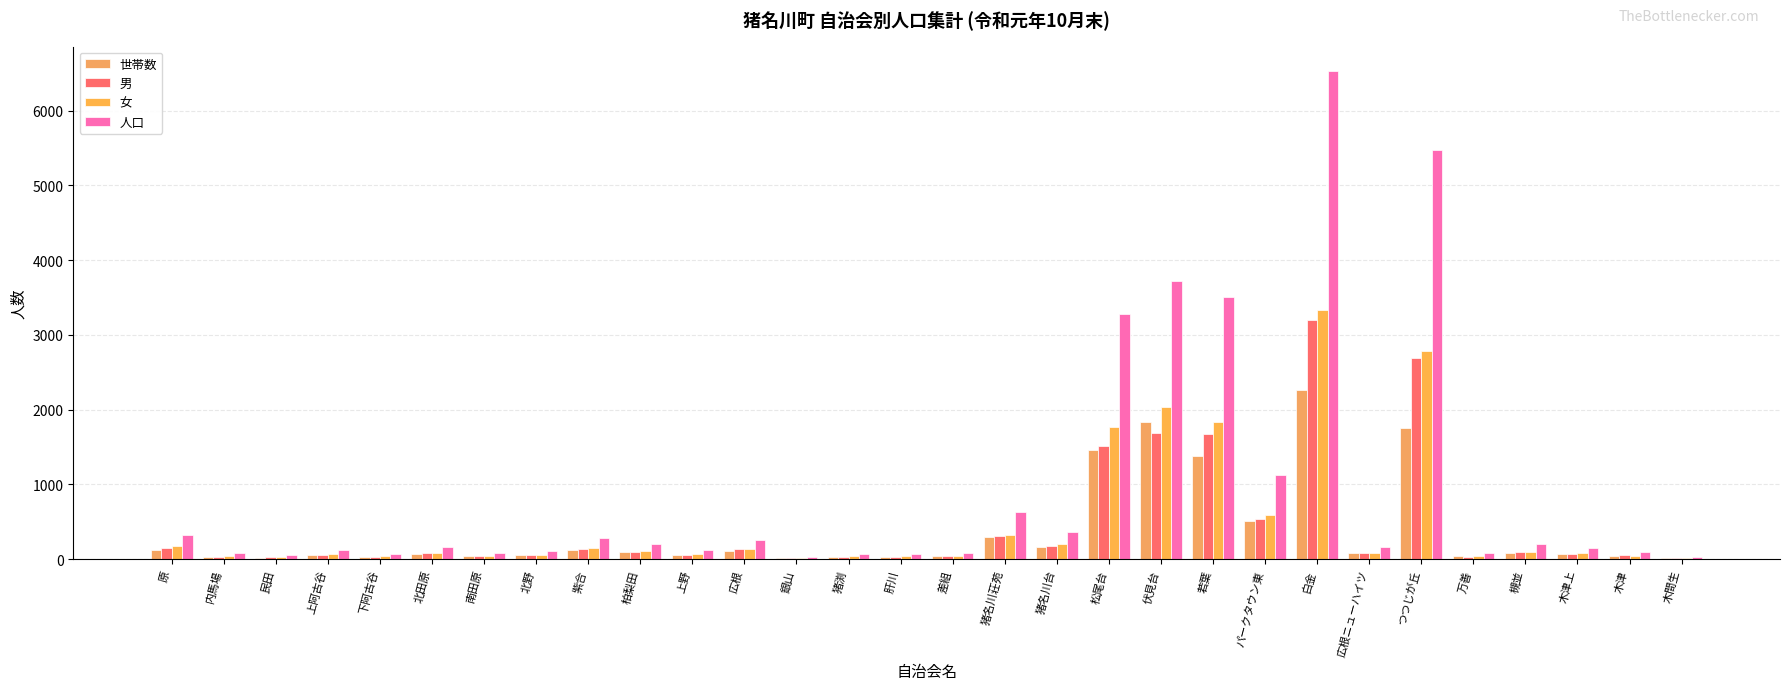

Which series has the largest total across all categories?

人口